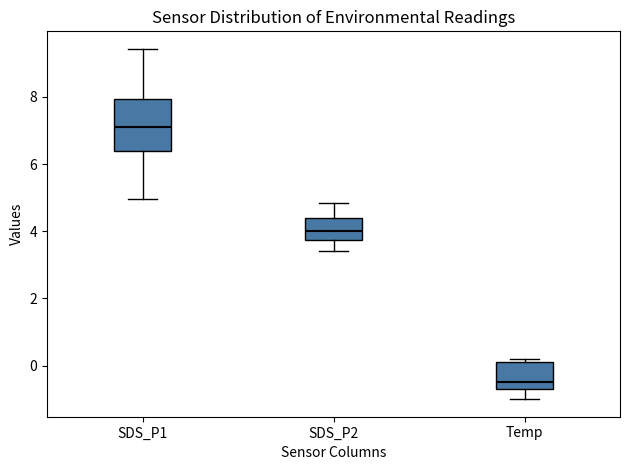

Reading left to right, read every box against the y-axis: the position of its median line, the range the box covers, and the ends of its whiskers. The values are not printed on the chart, so give them approximately, as read against the axis.

SDS_P1: median 7.2, box 6.4 to 8.0, whiskers 5.0 to 9.4
SDS_P2: median 4.0, box 3.8 to 4.4, whiskers 3.4 to 4.8
Temp: median -0.4, box -0.6 to 0.2, whiskers -1.0 to 0.2 (just above the box's upper edge)